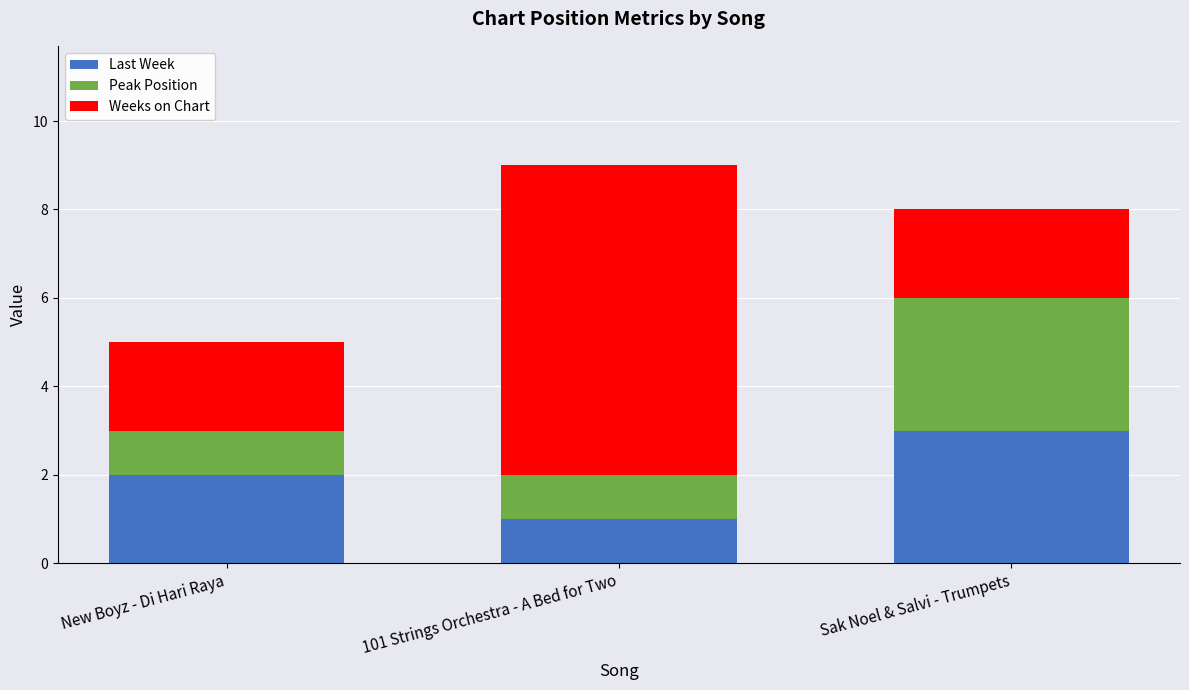

What is the total value across all series at Sak Noel & Salvi - Trumpets?

8